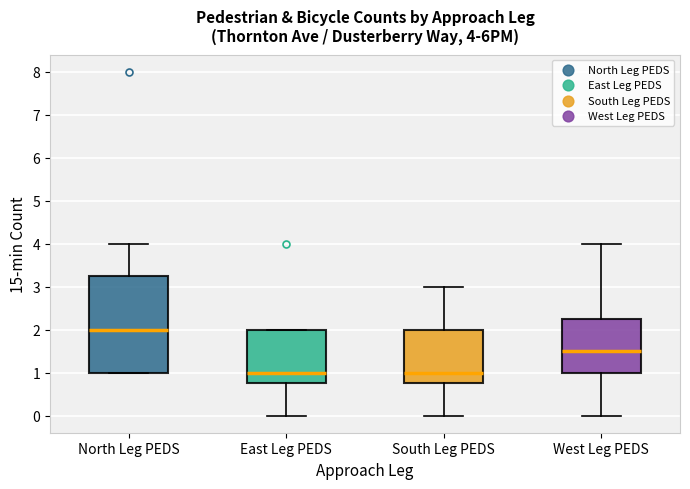

Which box is the tallest, from its lower edge to its upper edge?

North Leg PEDS